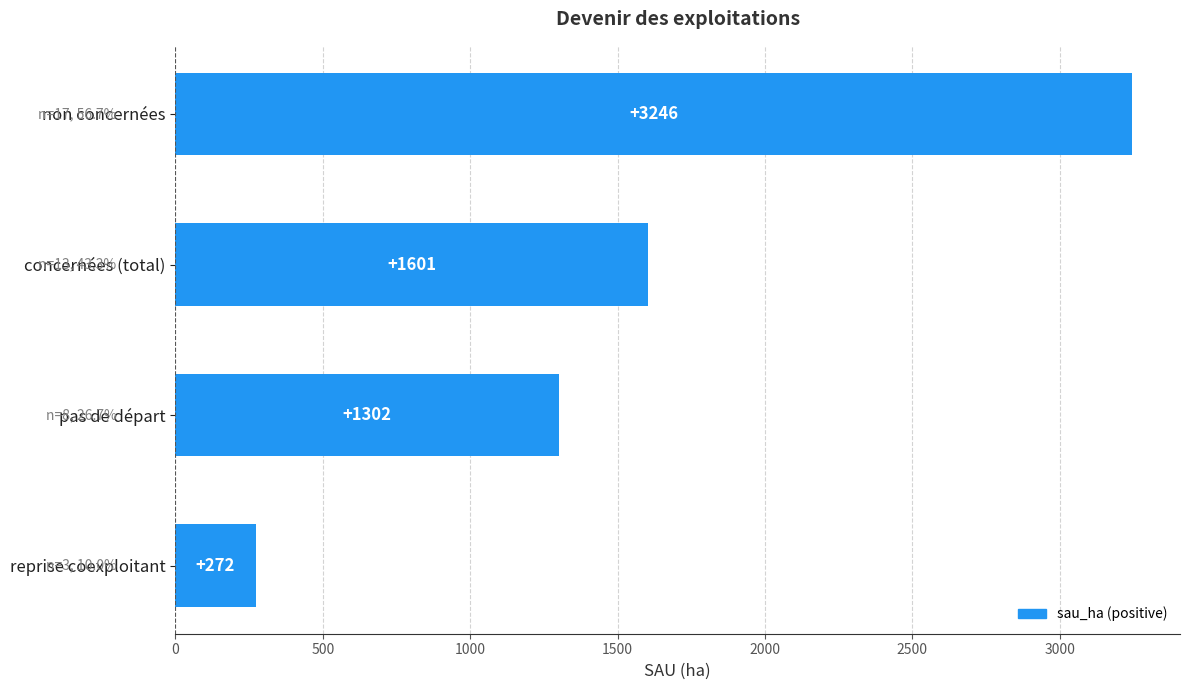

What is the sum of all values?

6421.0